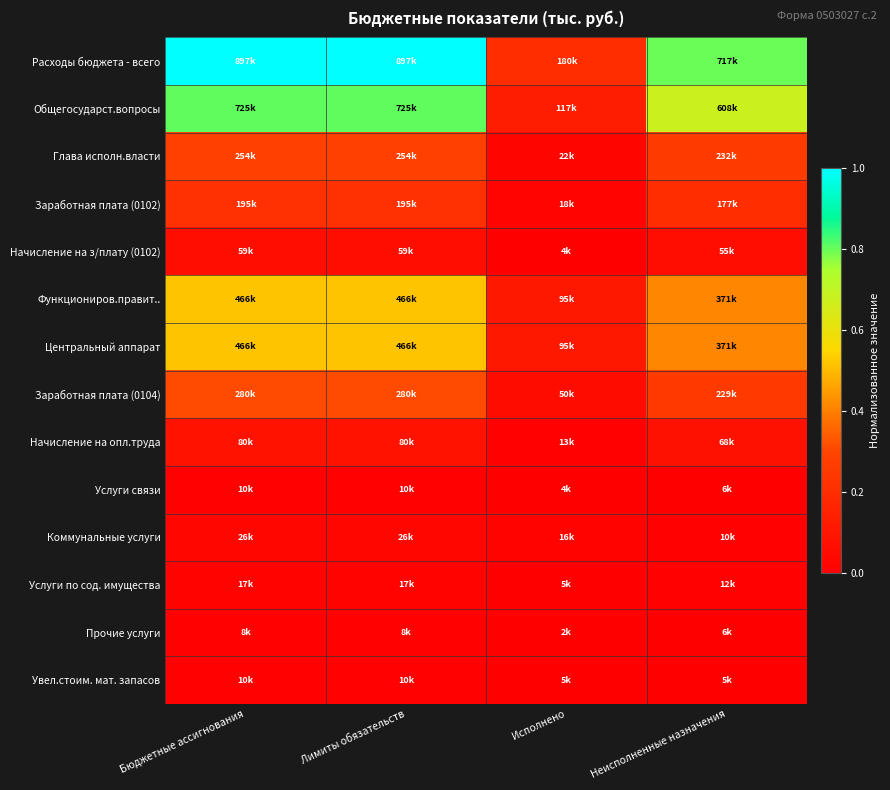

Reading left to right, extract all data points from this chart.

Расходы бюджета - всего: Бюджетные ассигнования=1.0	Лимиты обязательств=1.0	Исполнено=0.2	Неисполненные назначения=0.8
Общегосударст.вопросы: Бюджетные ассигнования=0.8	Лимиты обязательств=0.8	Исполнено=0.1	Неисполненные назначения=0.7
Глава исполн.власти: Бюджетные ассигнования=0.3	Лимиты обязательств=0.3	Исполнено=0.0	Неисполненные назначения=0.3
Заработная плата (0102): Бюджетные ассигнования=0.2	Лимиты обязательств=0.2	Исполнено=0.0	Неисполненные назначения=0.2
Начисление на з/плату (0102): Бюджетные ассигнования=0.1	Лимиты обязательств=0.1	Исполнено=0.0	Неисполненные назначения=0.1
Функциониров.правит..: Бюджетные ассигнования=0.5	Лимиты обязательств=0.5	Исполнено=0.1	Неисполненные назначения=0.4
Центральный аппарат: Бюджетные ассигнования=0.5	Лимиты обязательств=0.5	Исполнено=0.1	Неисполненные назначения=0.4
Заработная плата (0104): Бюджетные ассигнования=0.3	Лимиты обязательств=0.3	Исполнено=0.1	Неисполненные назначения=0.3
Начисление на опл.труда: Бюджетные ассигнования=0.1	Лимиты обязательств=0.1	Исполнено=0.0	Неисполненные назначения=0.1
Услуги связи: Бюджетные ассигнования=0.0	Лимиты обязательств=0.0	Исполнено=0.0	Неисполненные назначения=0.0
Коммунальные услуги: Бюджетные ассигнования=0.0	Лимиты обязательств=0.0	Исполнено=0.0	Неисполненные назначения=0.0
Услуги по сод. имущества: Бюджетные ассигнования=0.0	Лимиты обязательств=0.0	Исполнено=0.0	Неисполненные назначения=0.0
Прочие услуги: Бюджетные ассигнования=0.0	Лимиты обязательств=0.0	Исполнено=0.0	Неисполненные назначения=0.0
Увел.стоим. мат. запасов: Бюджетные ассигнования=0.0	Лимиты обязательств=0.0	Исполнено=0.0	Неисполненные назначения=0.0